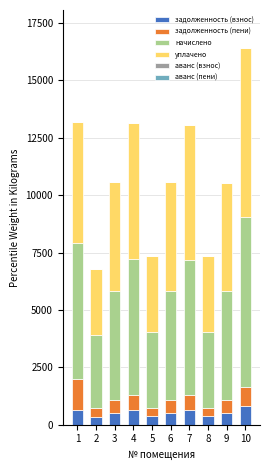

What is the maximum value for задолженность (взнос)?

822.9